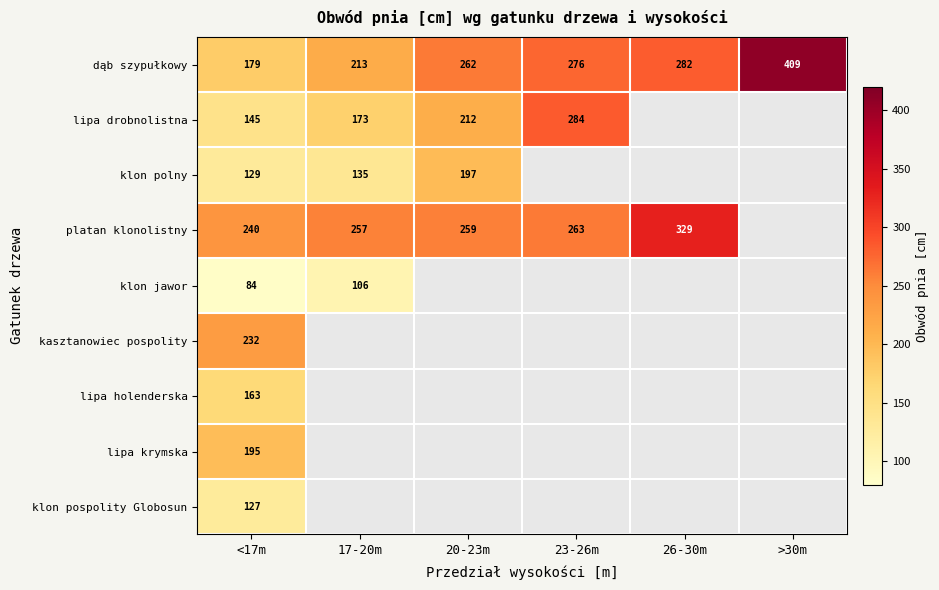

Is it true that dąb szypułkowy equals 88 at 17-20m?

False